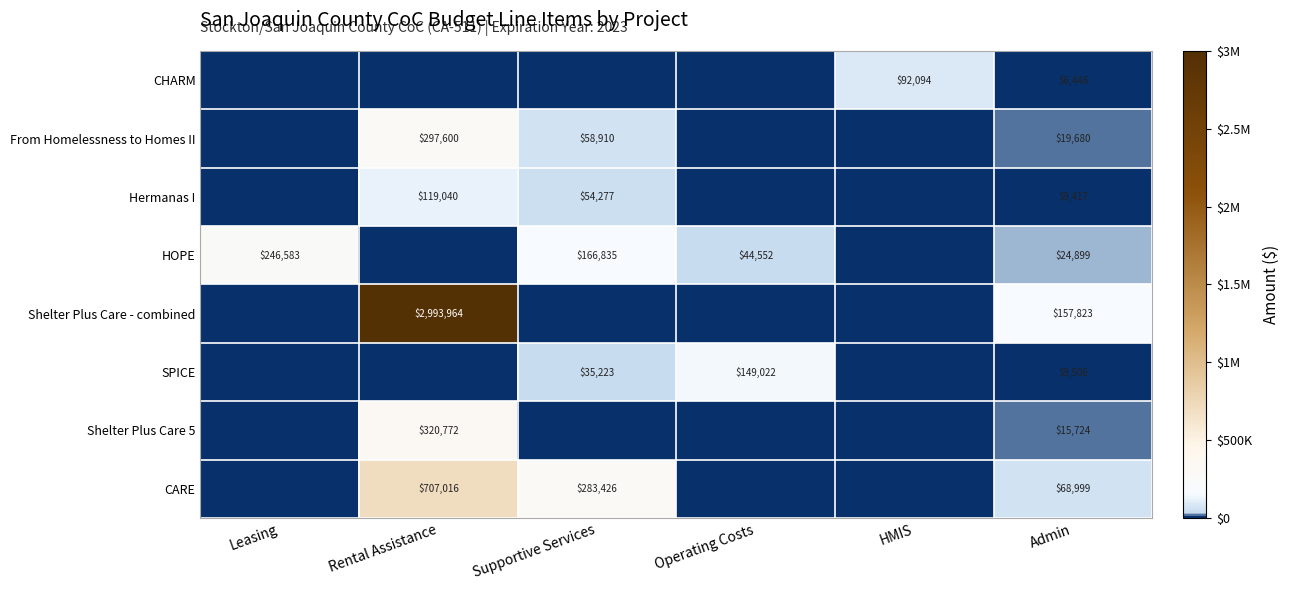

Is the value of From Homelessness to Homes II at Admin greater than the value of Shelter Plus Care 5 at Rental Assistance?

No